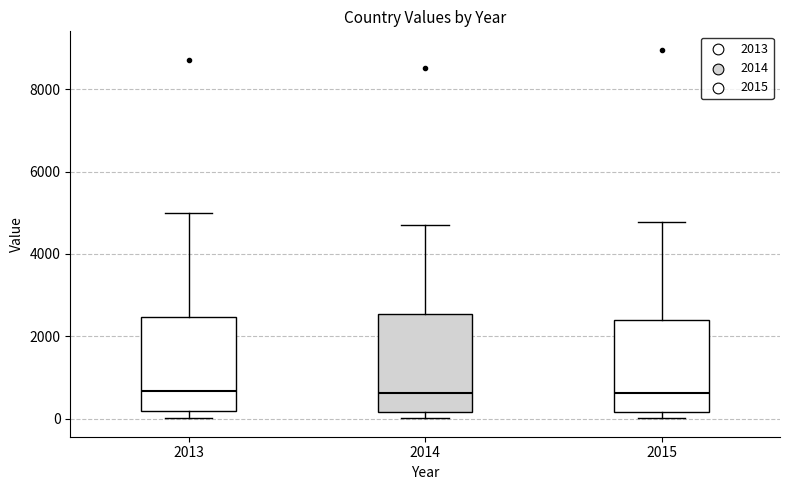

Reading left to right, read every box against the y-axis: the position of its median line, the range the box covers, and the ends of its whiskers. The values are not printed on the chart, so give them approximately, as read against the axis.

2013: median 600, box 200 to 2400, whiskers 0 to 5000
2014: median 600, box 200 to 2600, whiskers 0 to 4800
2015: median 600, box 200 to 2400, whiskers 0 to 4800